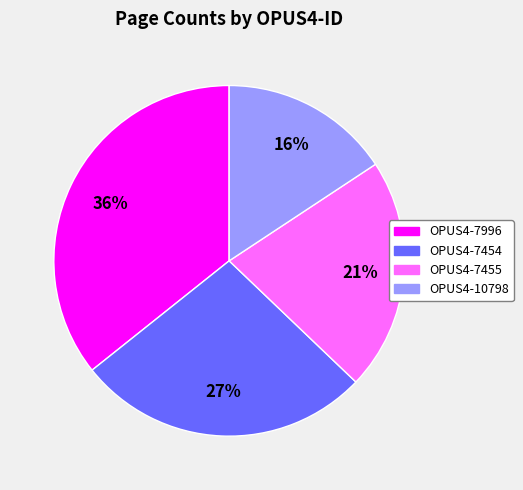

To the nearest percent, what percentage of the pie is OPUS4-7454?

27%